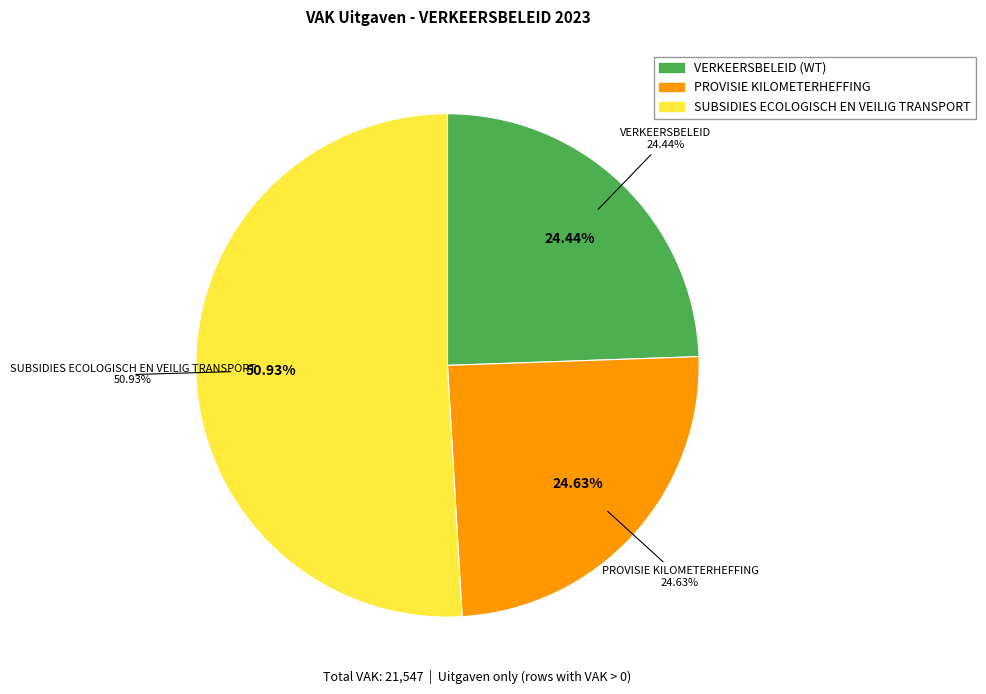

How much of the chart is everything except PROVISIE KILOMETERHEFFING?

75.4%